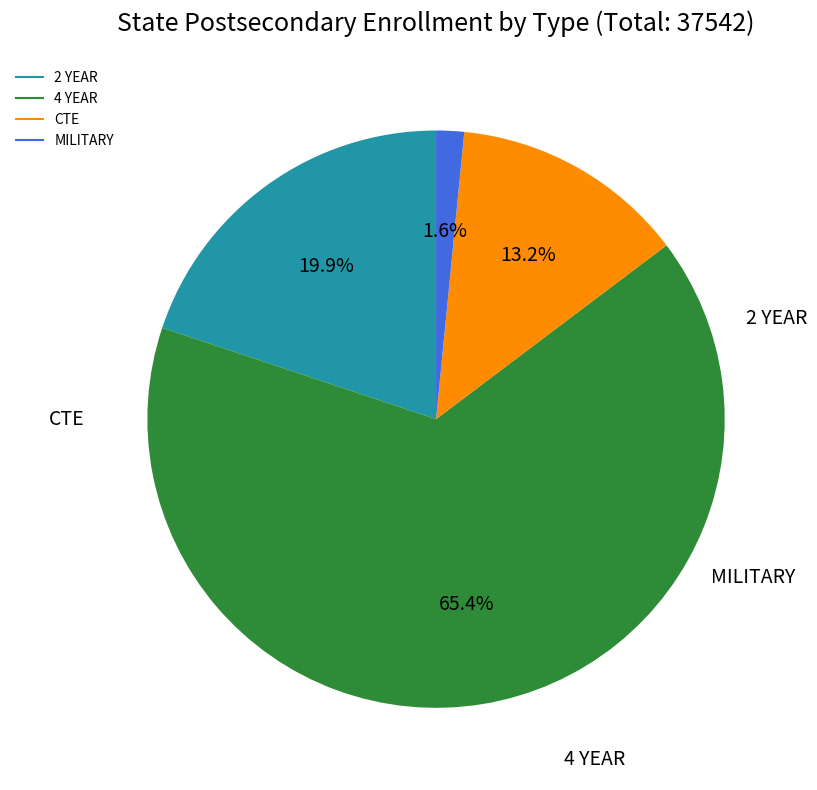

Which slice is the largest?

4 YEAR